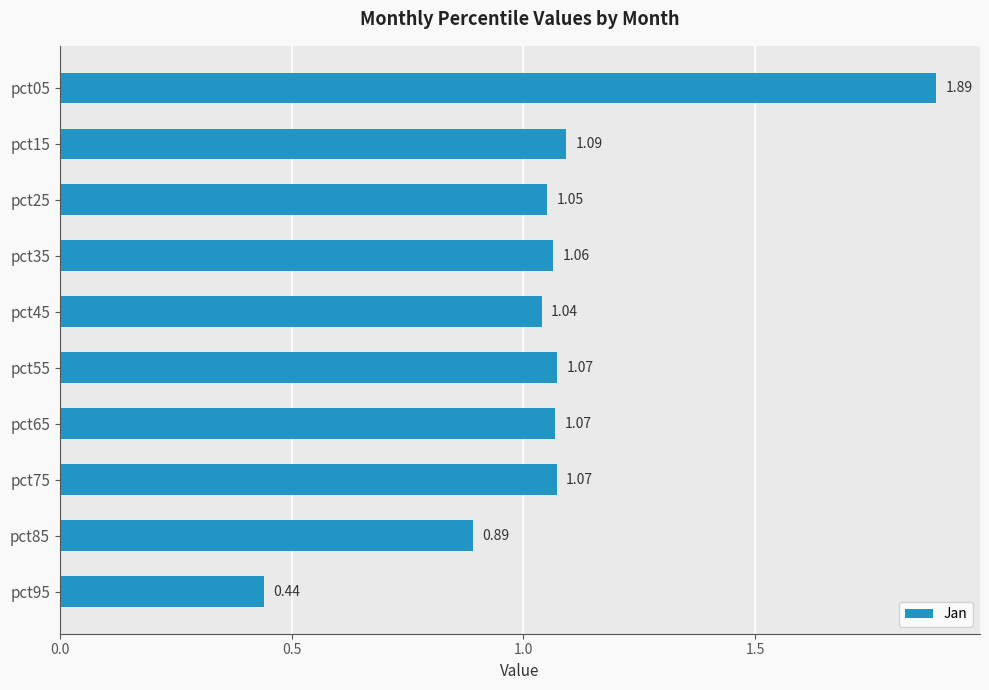

Which category has the lowest value across all series?

pct95